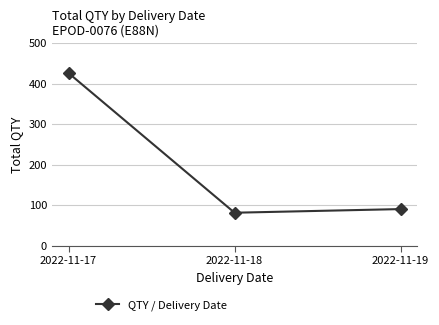

Rank the categories by value from highest to lowest.

2022-11-17, 2022-11-19, 2022-11-18